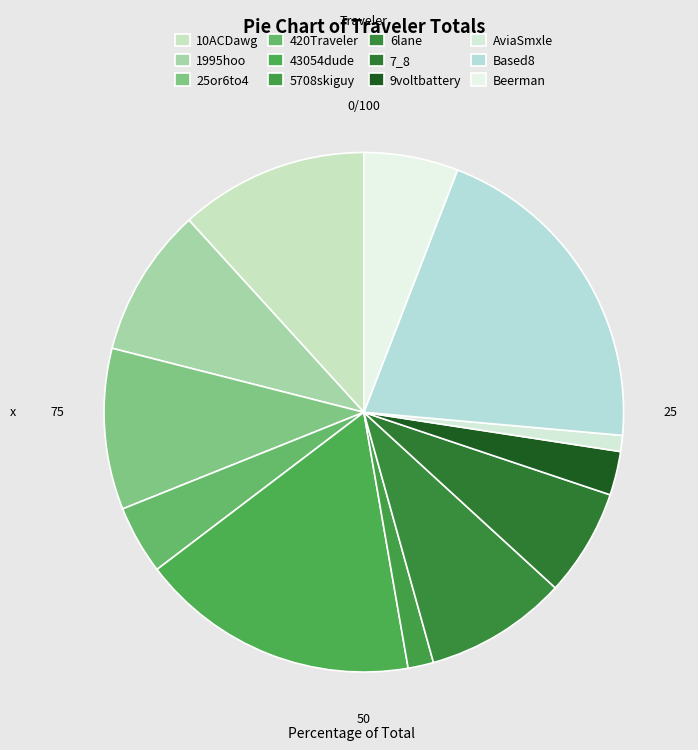

Is there a majority slice in this chart?

No